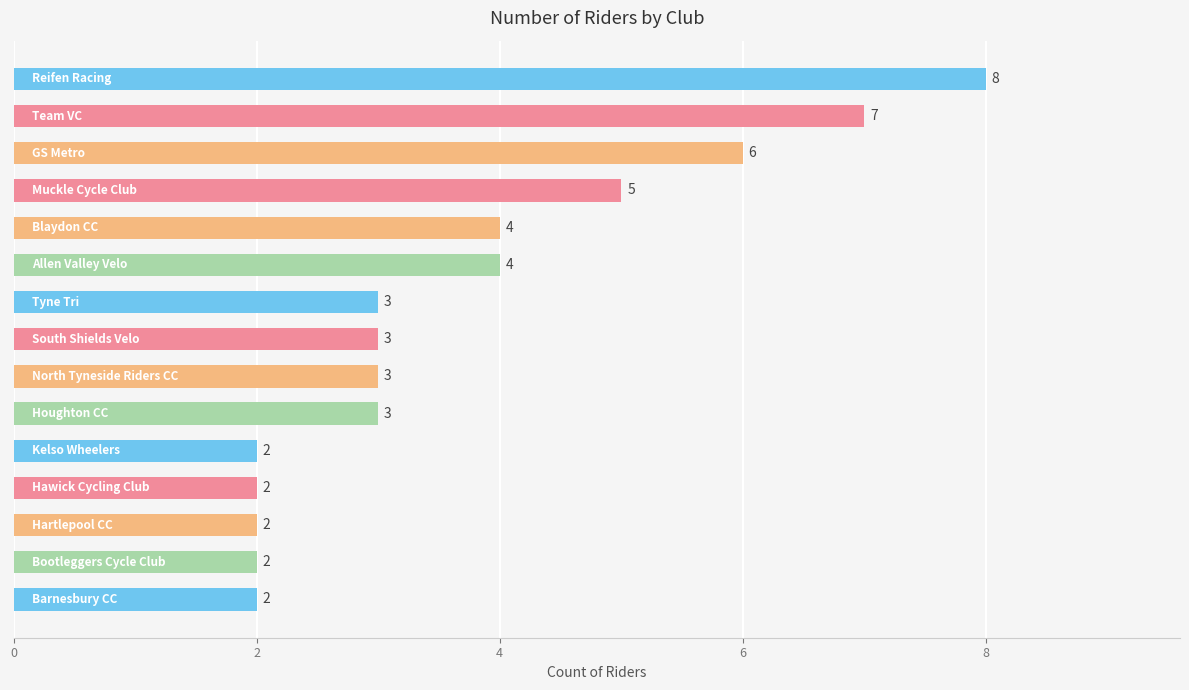

What is the average value?

4